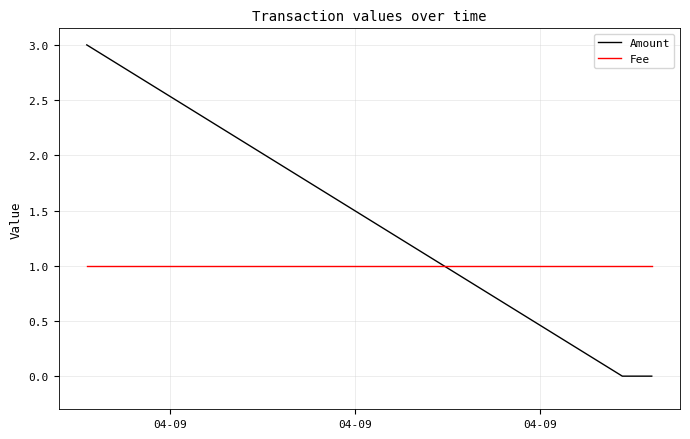

What is the average value of the Fee series?

1